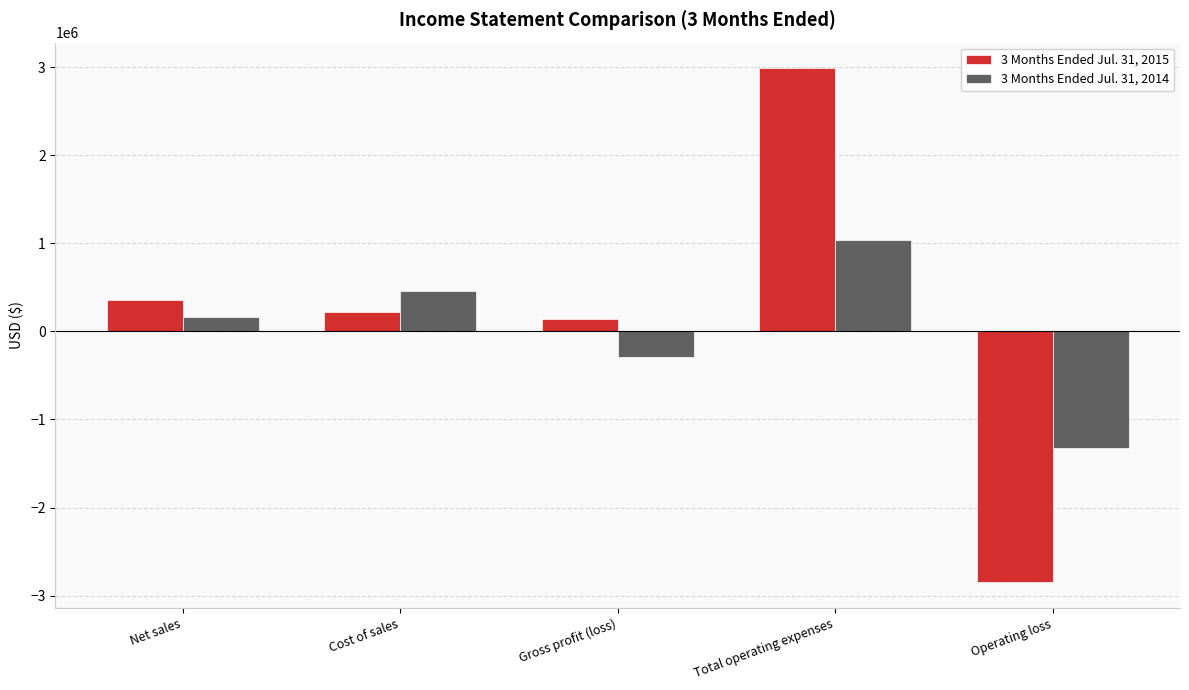

Rank the series by their maximum value, from lowest to highest.

3 Months Ended Jul. 31, 2014, 3 Months Ended Jul. 31, 2015